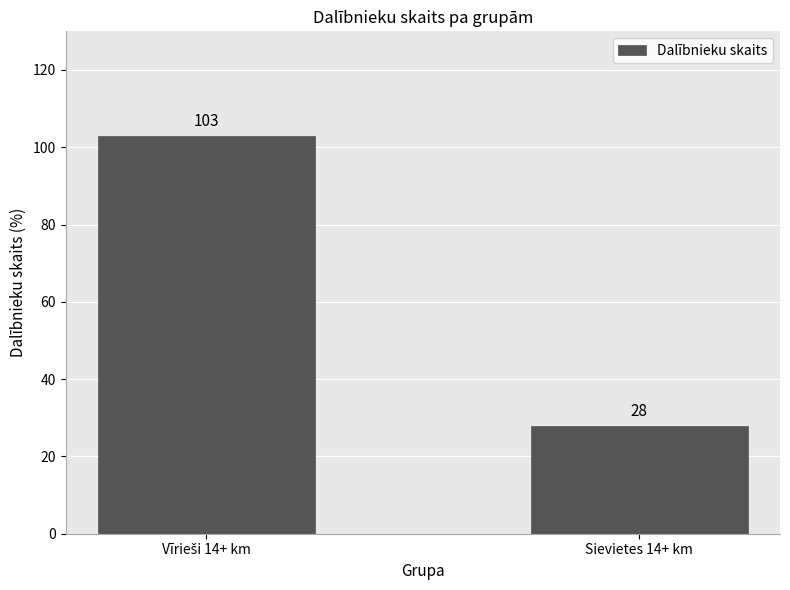

Does the chart contain any negative values?

No